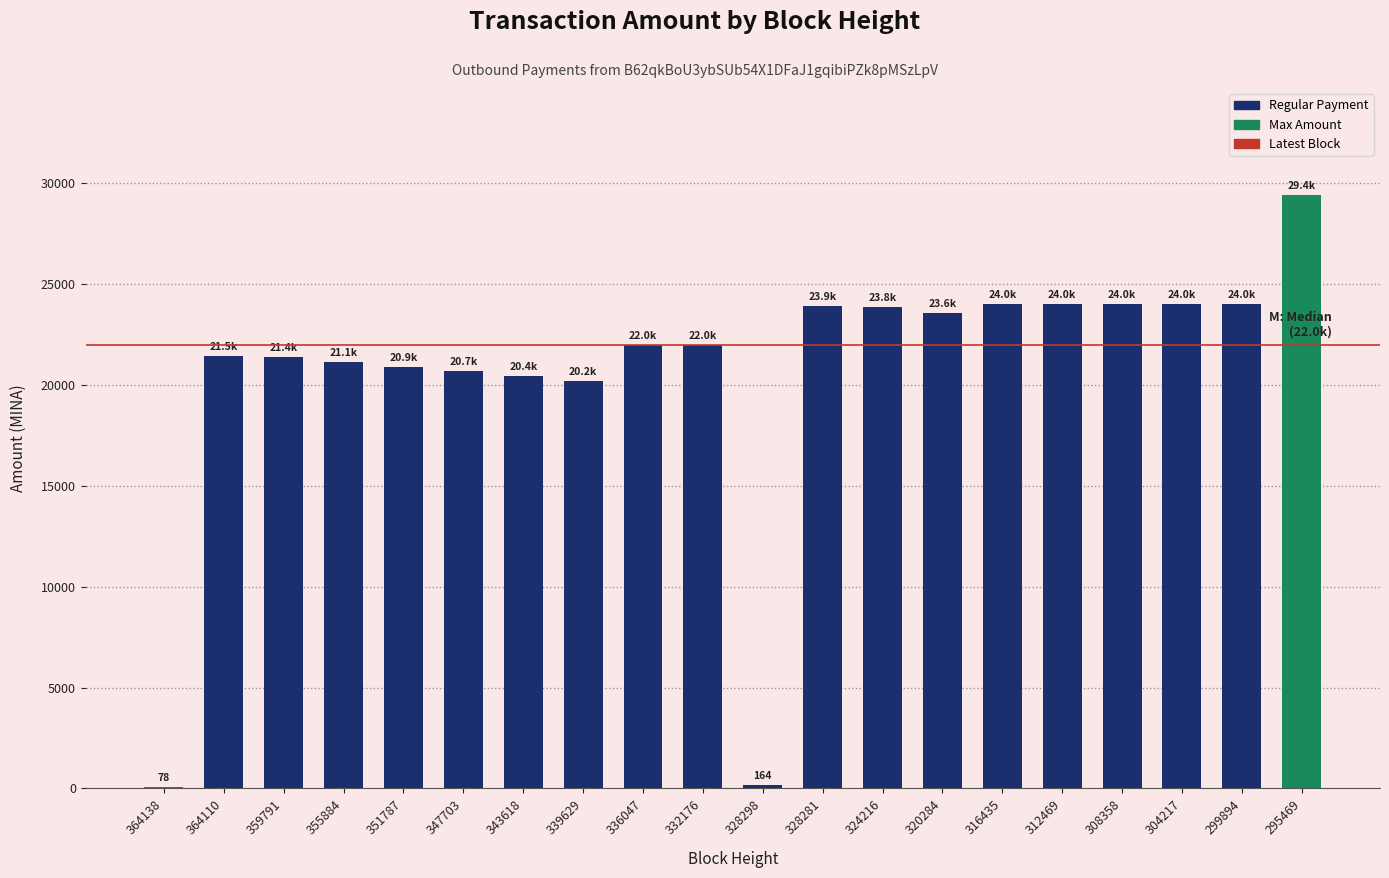

Which category has the highest value across all series?

295469